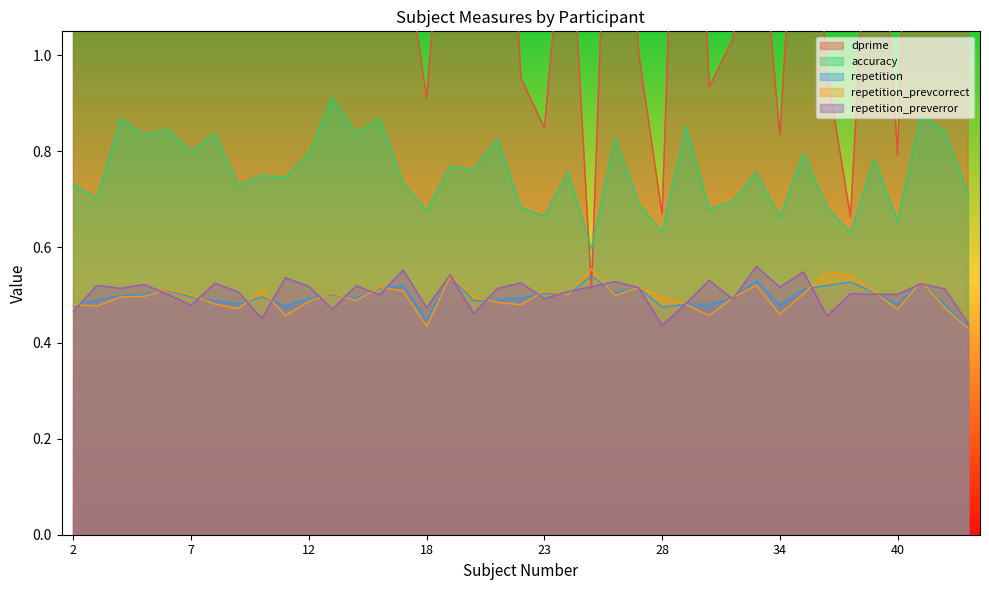

Between 25 and 43, which series saw the biggest shift?

dprime